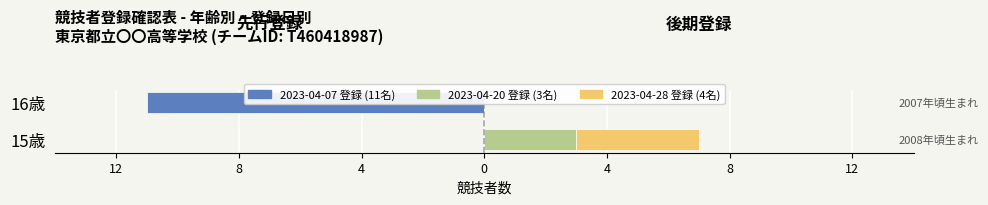

True or false: 2023-04-07 登録 has a value of -11 at 16歳.

True